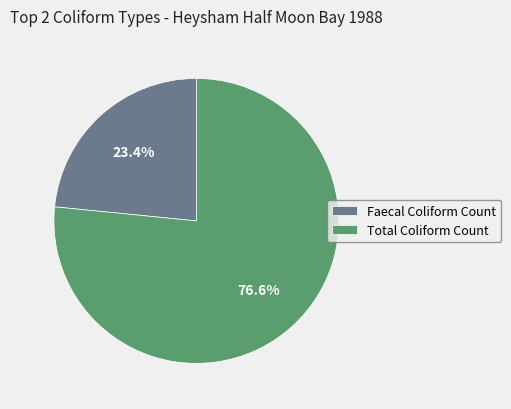

Rank the categories by value from highest to lowest.

Total Coliform Count, Faecal Coliform Count